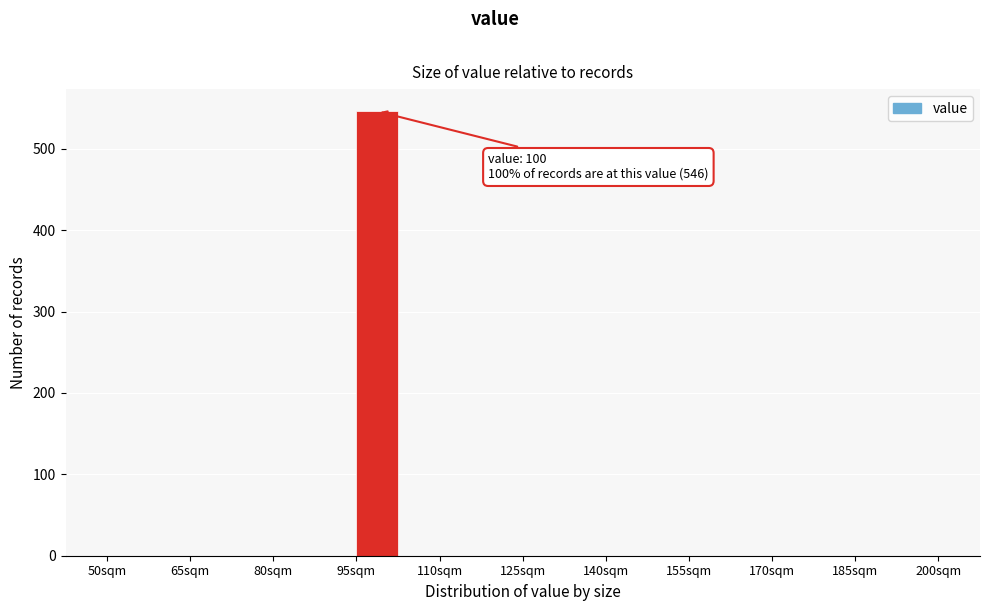

Read against the x-axis, roughly where is the centre of the tallest bar?

98